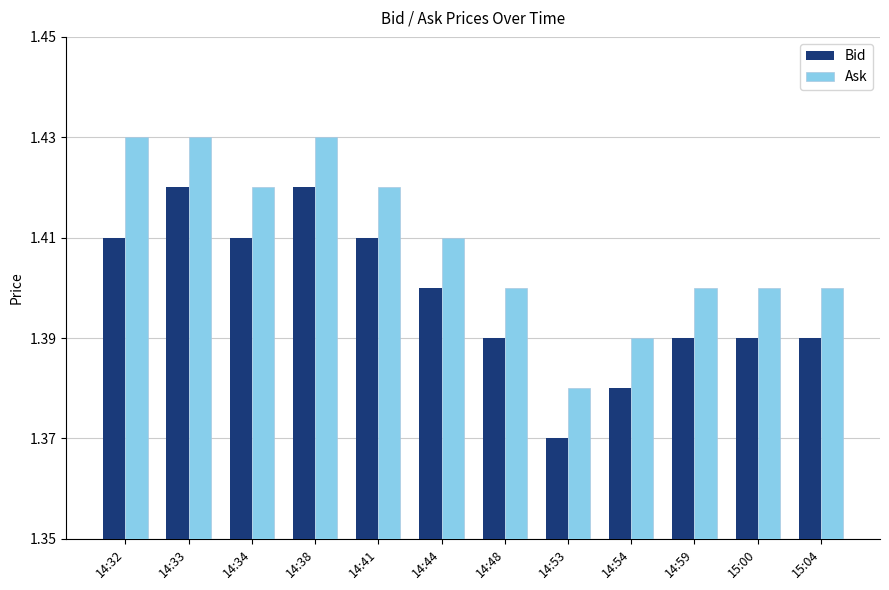

At which category does the chart reach its minimum across all series?

14:53